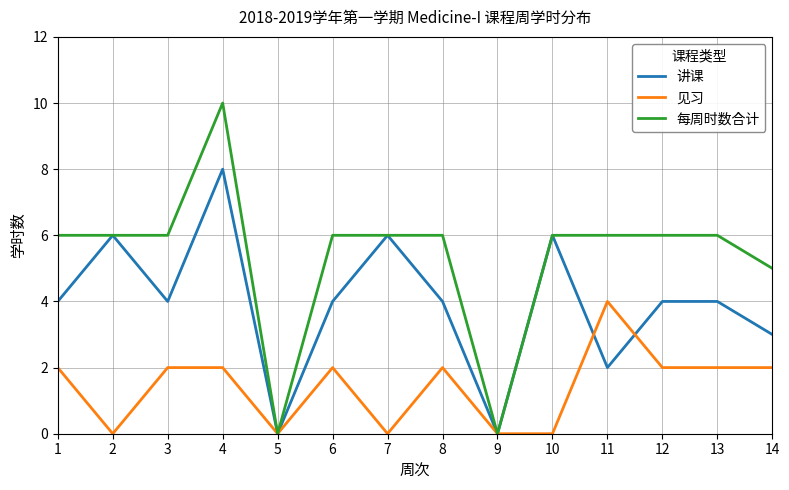

At which category does the chart reach its peak across all series?

4